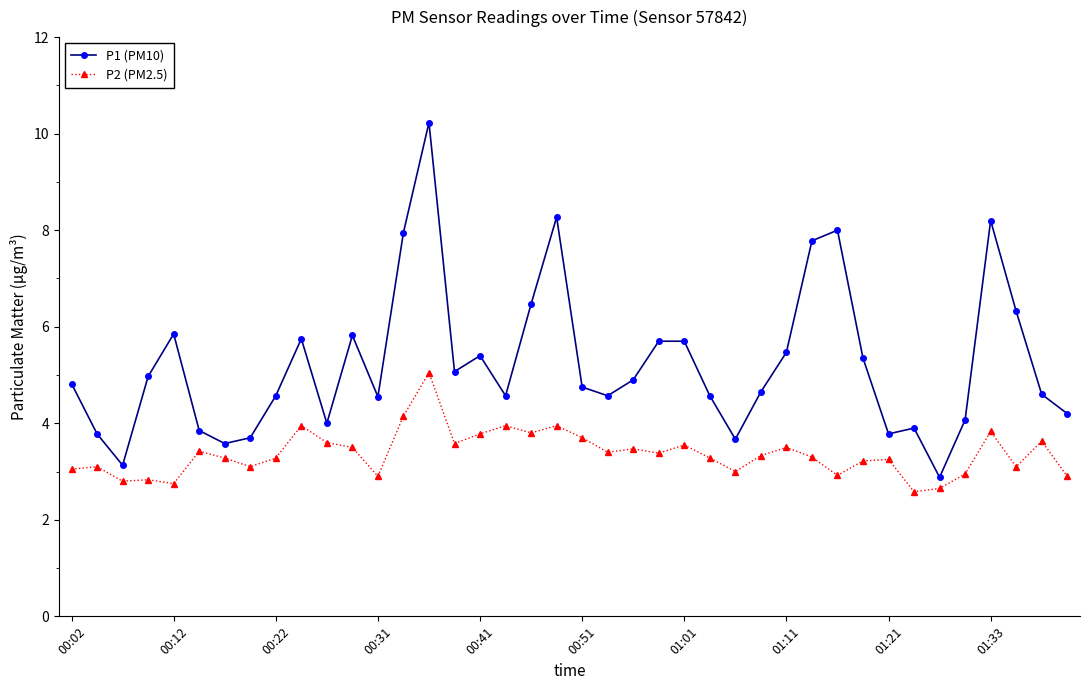

Rank the series by their maximum value, from lowest to highest.

P2 (PM2.5), P1 (PM10)